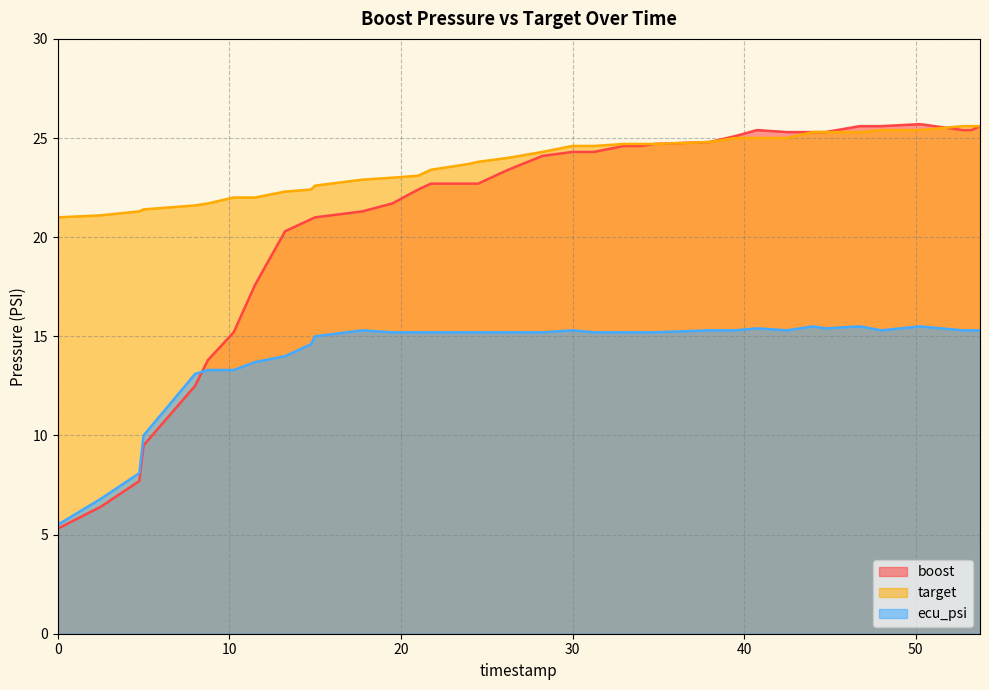

Which series has the largest total across all categories?

target